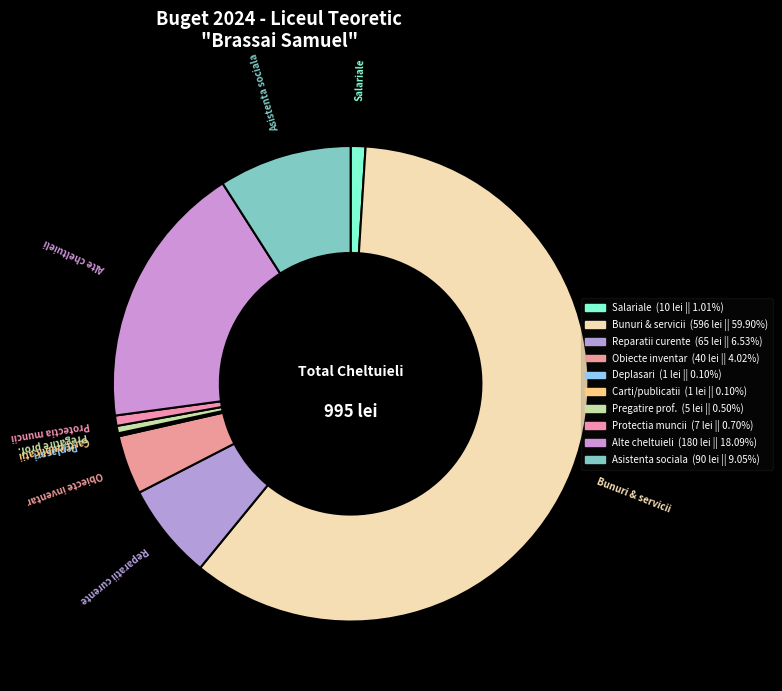

Which slice is the smallest?

Deplasari, detasari, transferari